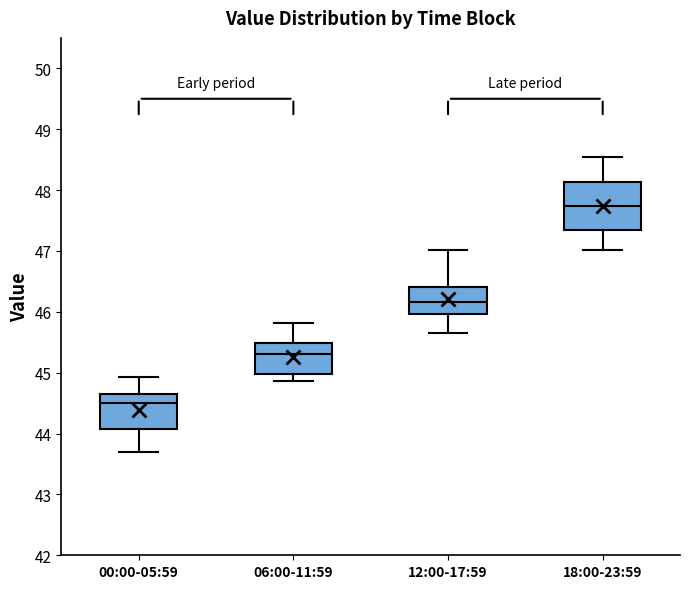

Which box has the lowest median line?

00:00-05:59